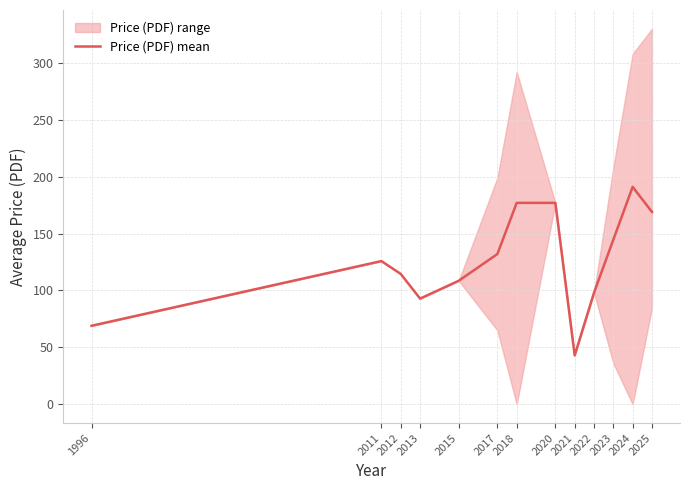

Rank the categories by value from lowest to highest.

2021, 1996, 2013, 2022, 2015, 2012, 2011, 2017, 2023, 2025, 2018, 2020, 2024